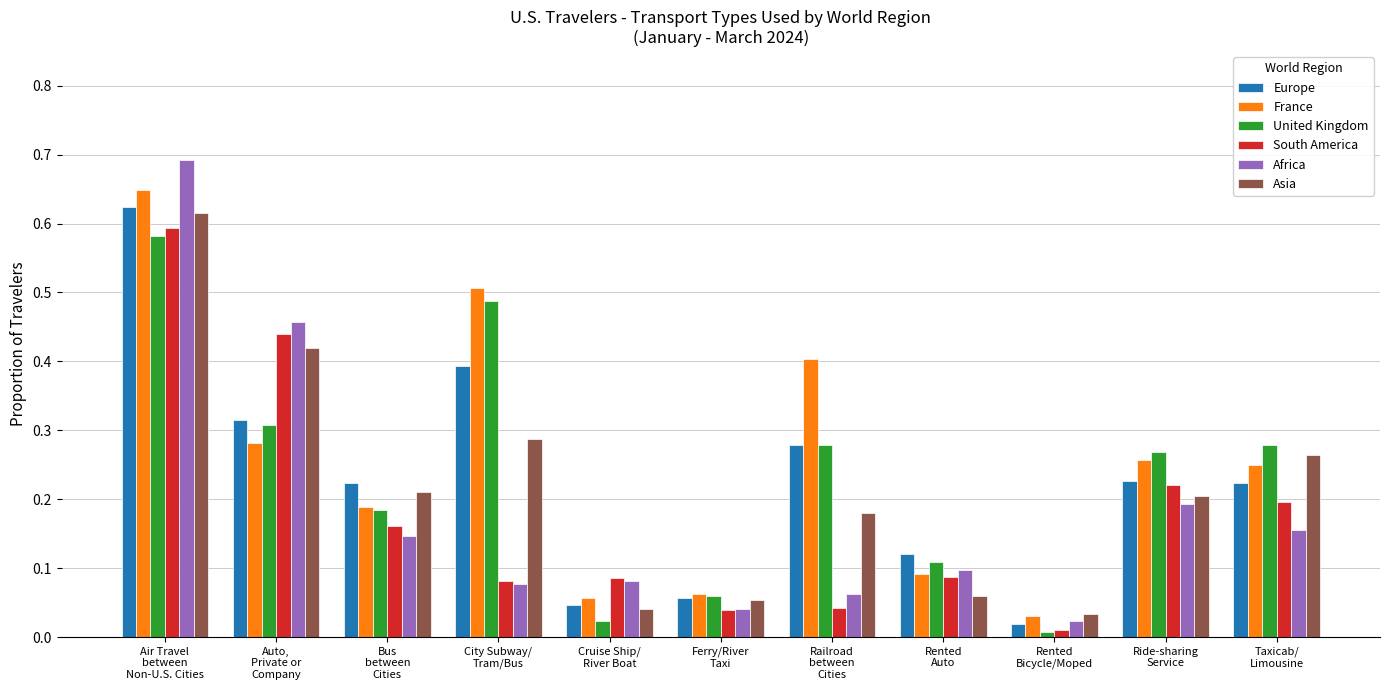

What is the maximum value shown in the chart?

0.7